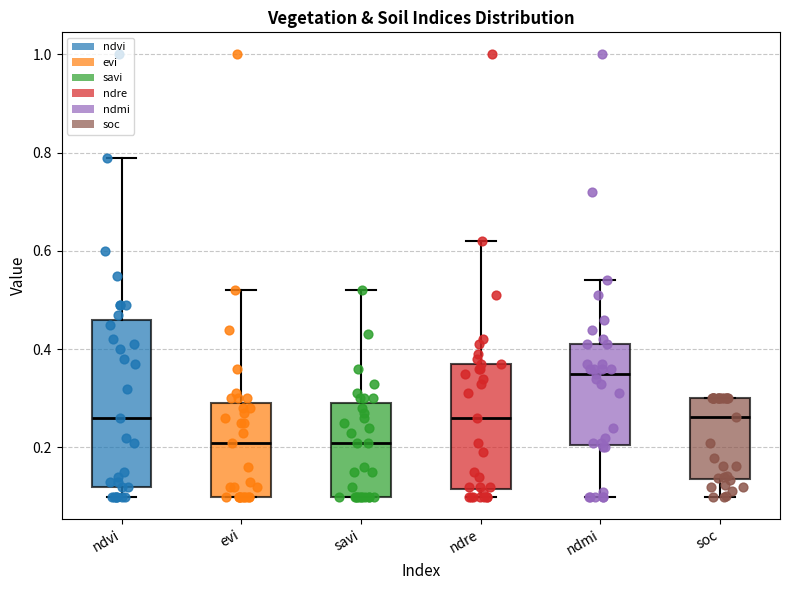

Reading left to right, read every box against the y-axis: the position of its median line, the range the box covers, and the ends of its whiskers. The values are not printed on the chart, so give them approximately, as read against the axis.

ndvi: median 0.26, box 0.12 to 0.46, whiskers 0.10 to 0.80
evi: median 0.22, box 0.10 to 0.30, whiskers 0.10 to 0.52
savi: median 0.22, box 0.10 to 0.30, whiskers 0.10 to 0.52
ndre: median 0.26, box 0.12 to 0.38, whiskers 0.10 to 0.62
ndmi: median 0.36, box 0.20 to 0.42, whiskers 0.10 to 0.54
soc: median 0.26, box 0.14 to 0.30, whiskers 0.10 to 0.30